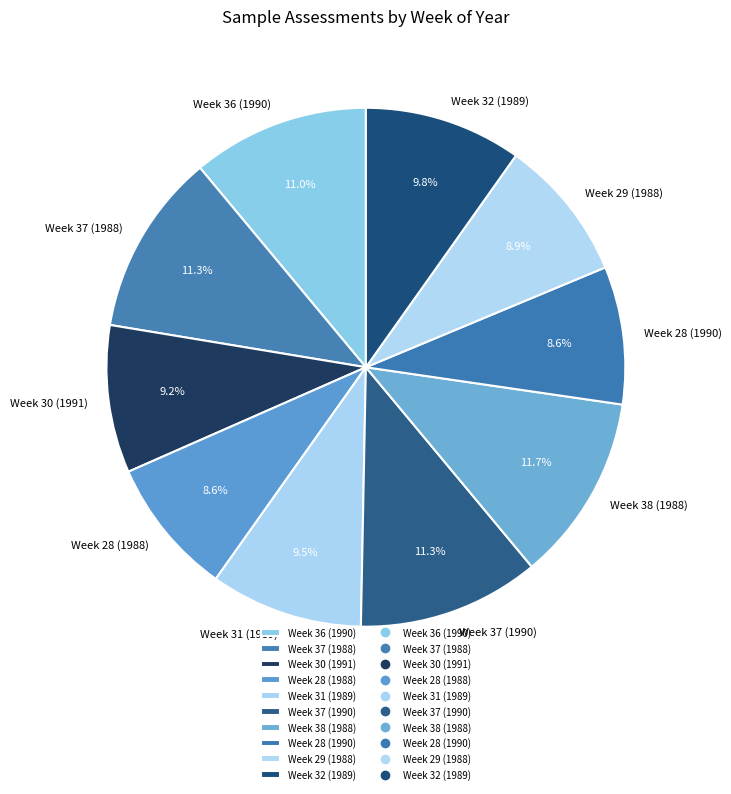

What percentage is the Week 28 (1990) slice, to the nearest percent?

9%